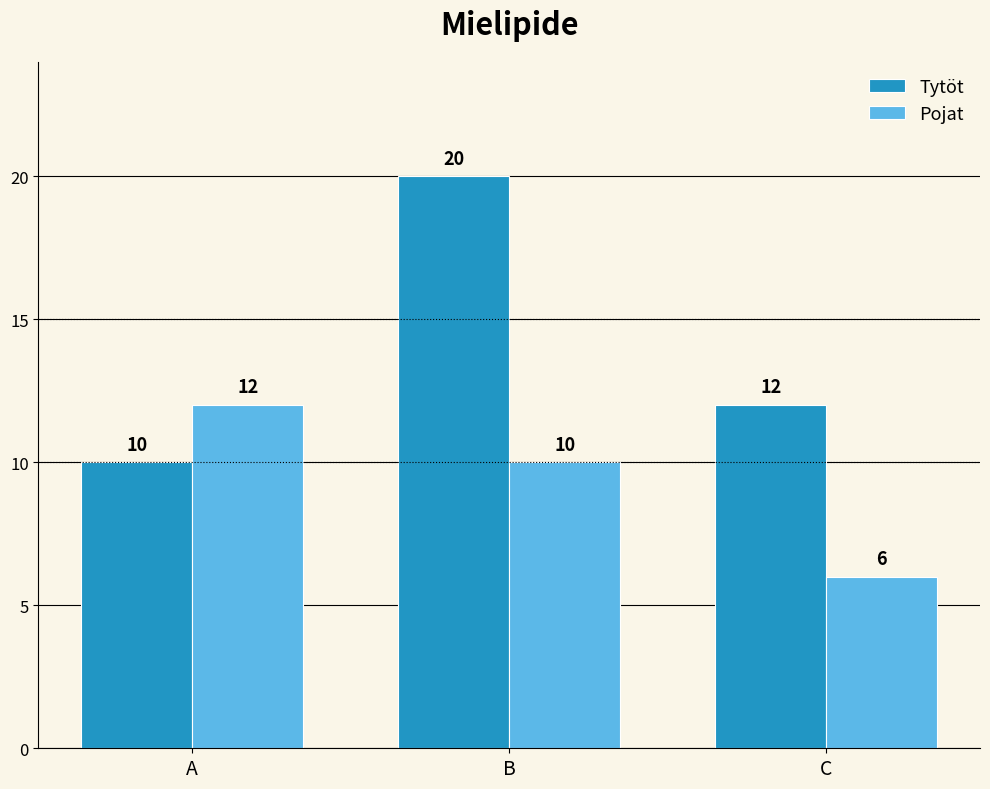

What is the average value of the Tytöt series?

14